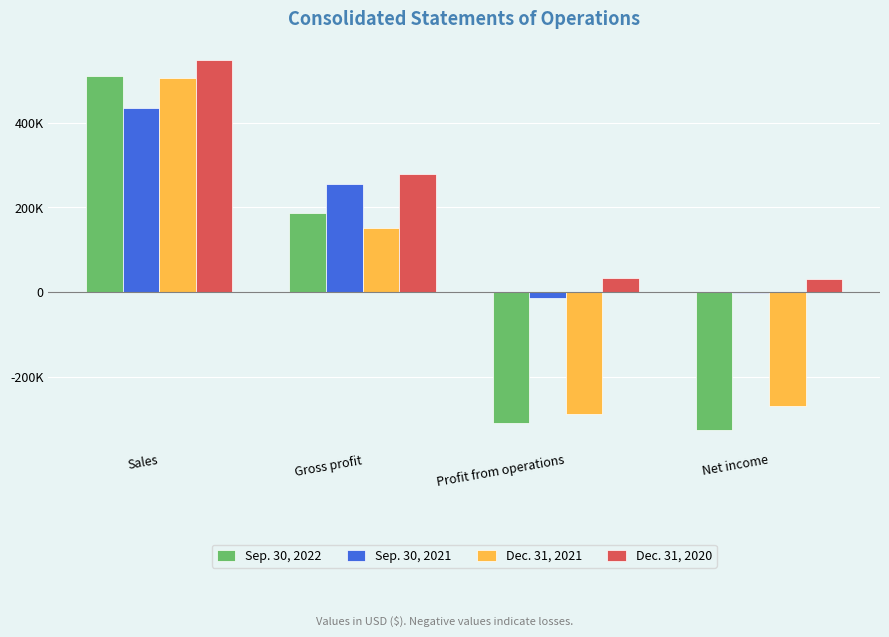

What are all the series names shown in the legend?

Sep. 30, 2022, Sep. 30, 2021, Dec. 31, 2021, Dec. 31, 2020